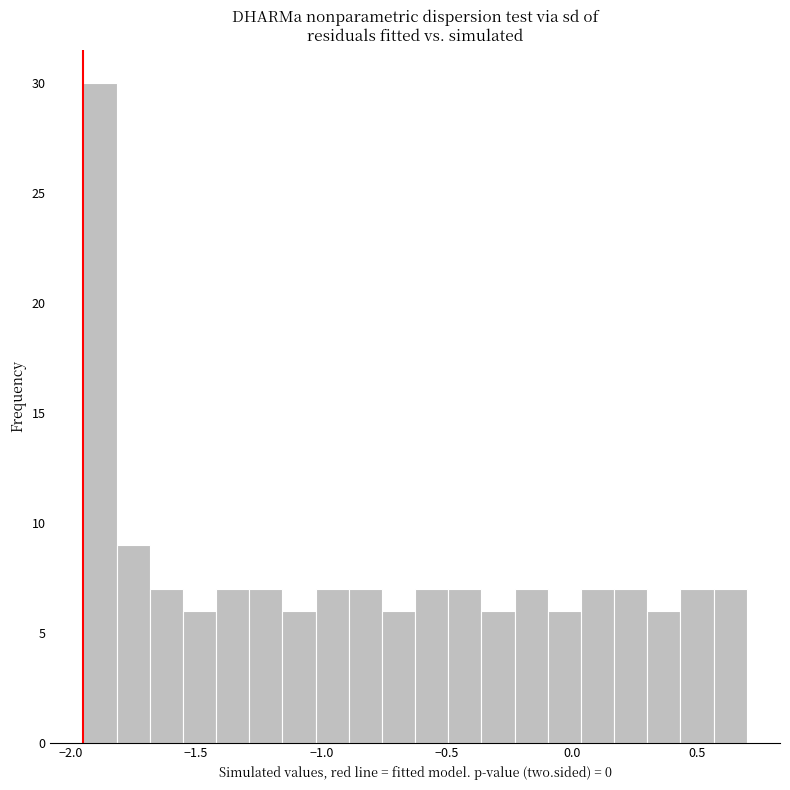

Around what value on the x-axis is the tallest bar? Give the approximate position of its centre, as read against the axis.

-1.90